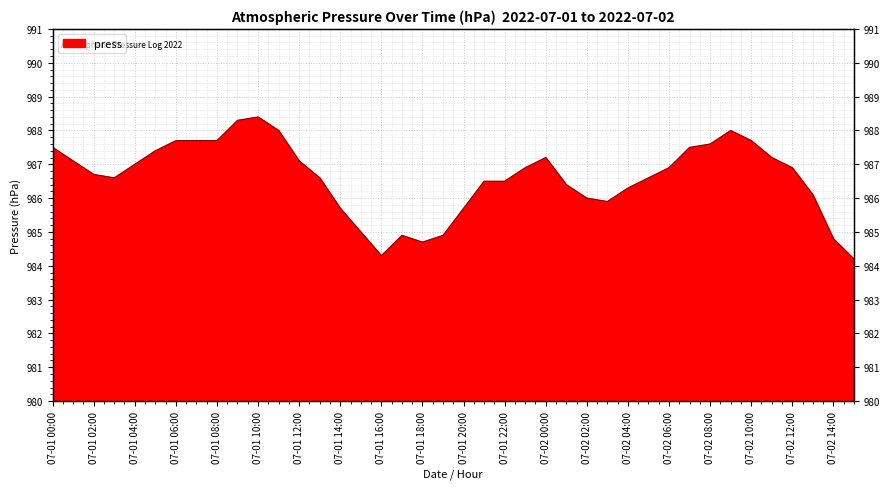

What is the maximum value shown in the chart?

988.4